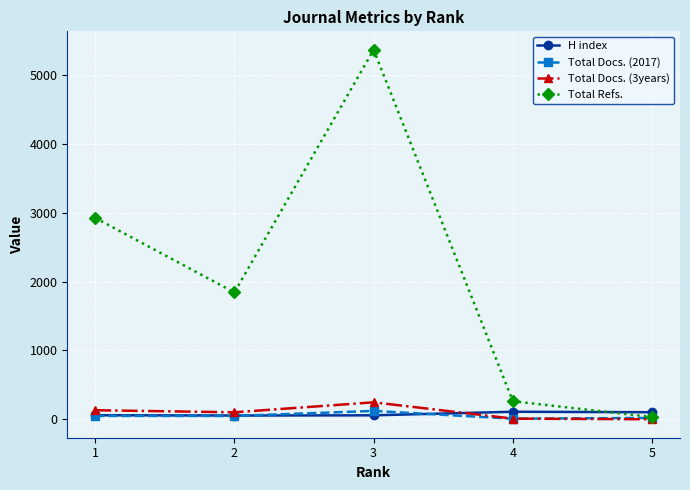

At which category does Total Refs. reach its first local valley?

2